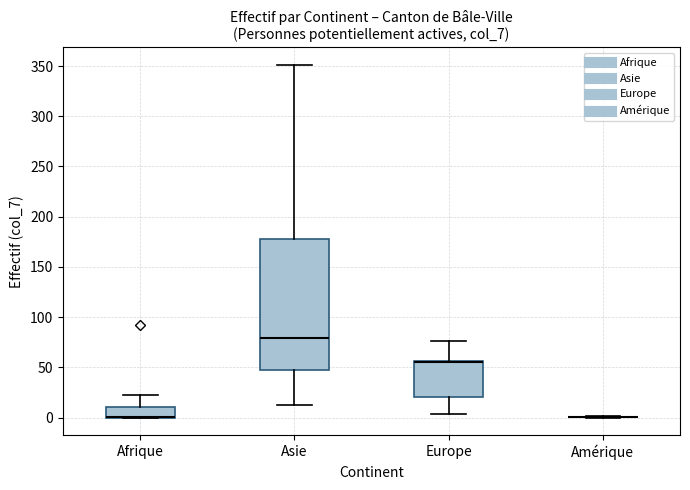

Reading left to right, transcribe this box plot: for each box, give where its median line is, the range the box spans, and where its two whiskers end, as read against the y-axis. The values are not printed on the chart, so give them approximately, as read against the axis.

Afrique: median 0 (drawn on the box's lower edge), box 0 to 10, whiskers 0 to 20
Asie: median 80, box 45 to 180, whiskers 15 to 350
Europe: median 55 (drawn on the box's upper edge), box 20 to 55, whiskers 5 to 75
Amérique: box collapsed to a line at 0, whiskers 0 to 0